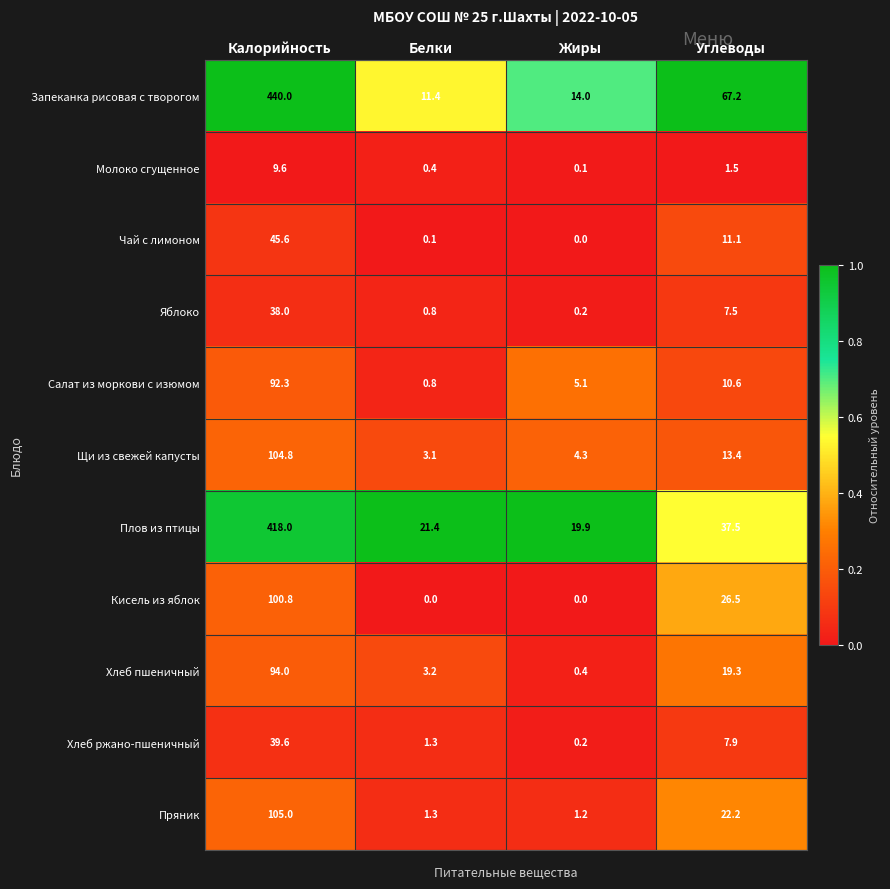

True or false: Кисель из яблок has a value of -43.6 at Белки.

False